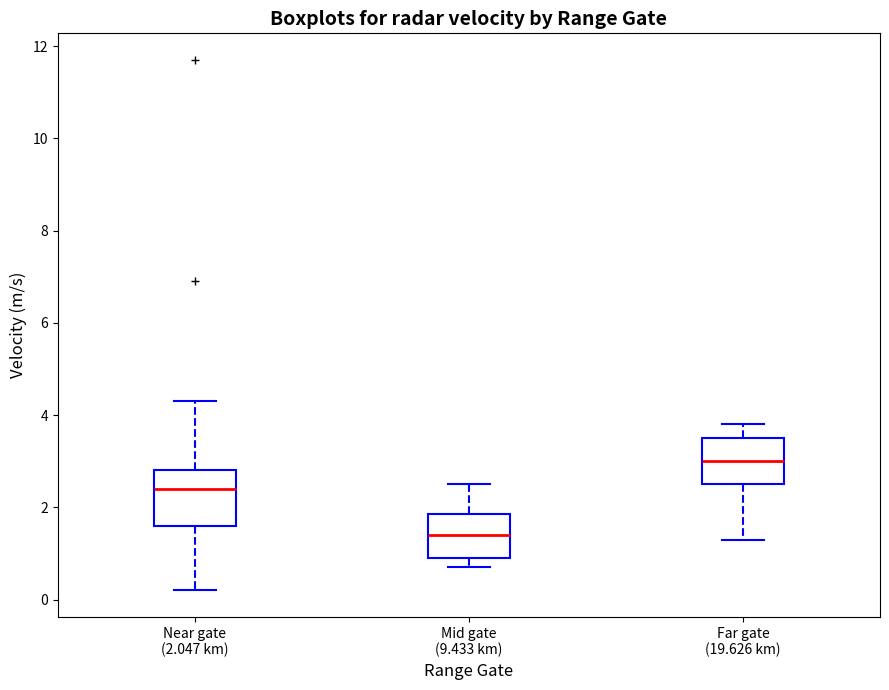

Which box's median line is the lowest?

Mid gate (9.433 km)